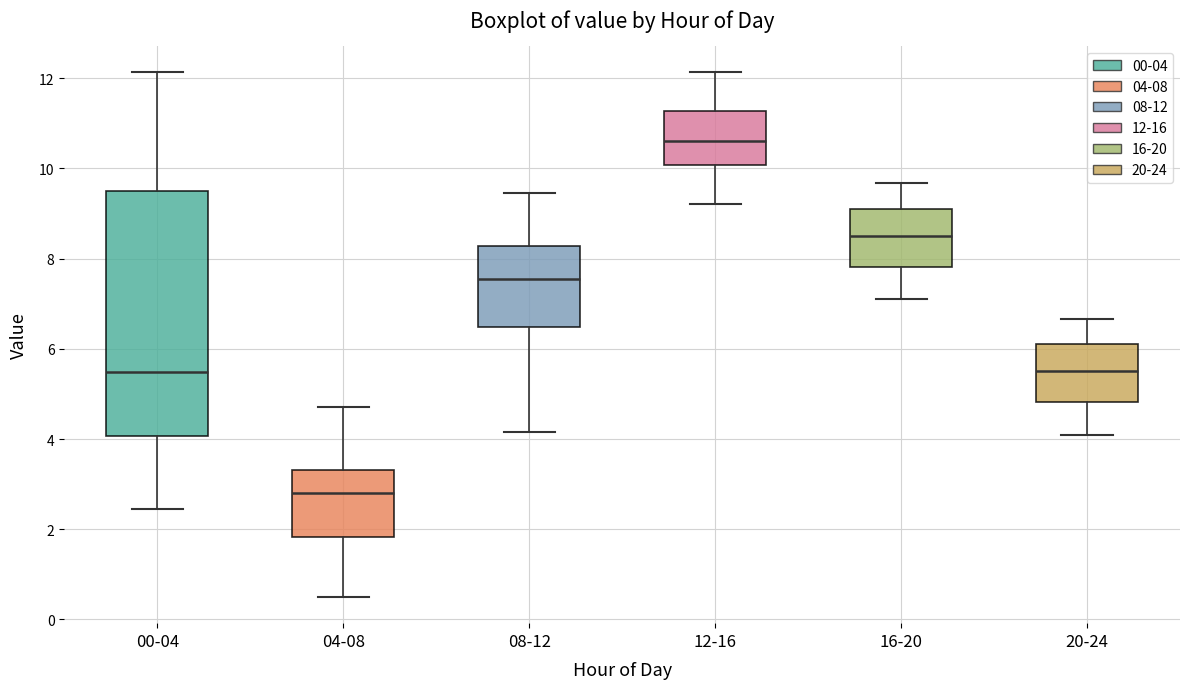

Which box's median line is the lowest?

04-08